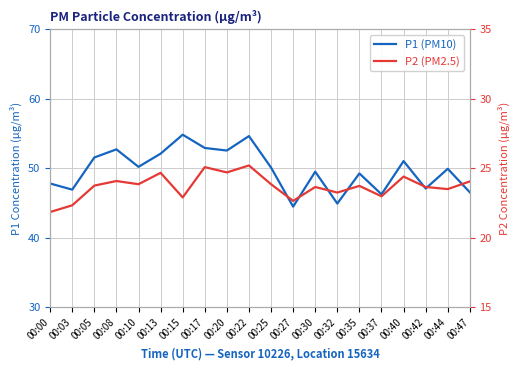

The value of P2 (PM2.5) at 00:32 is 23.2. True or false?

True